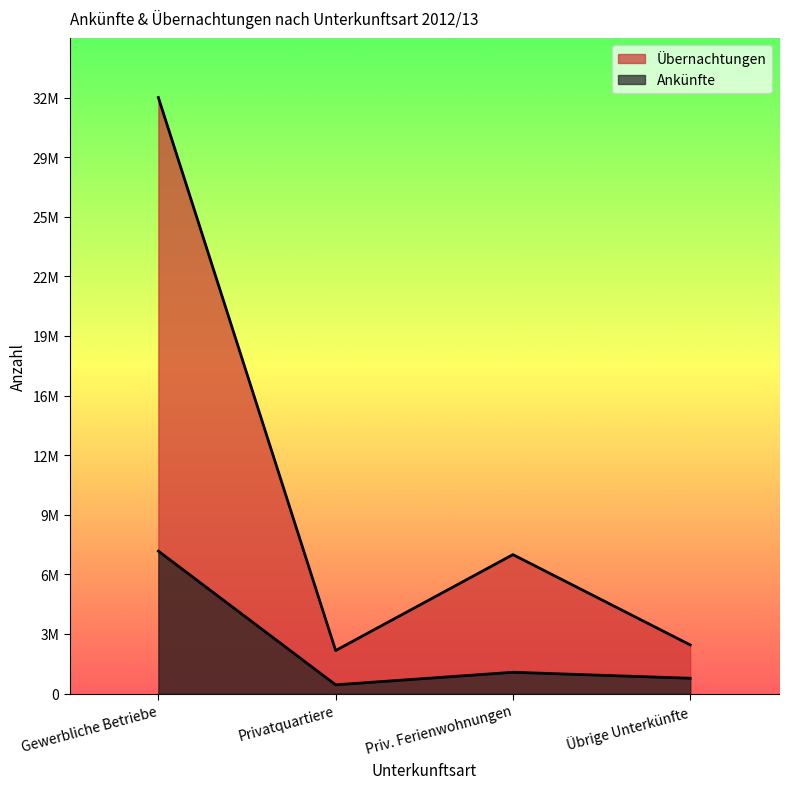

True or false: Ankünfte and Übernachtungen intersect in this chart.

False